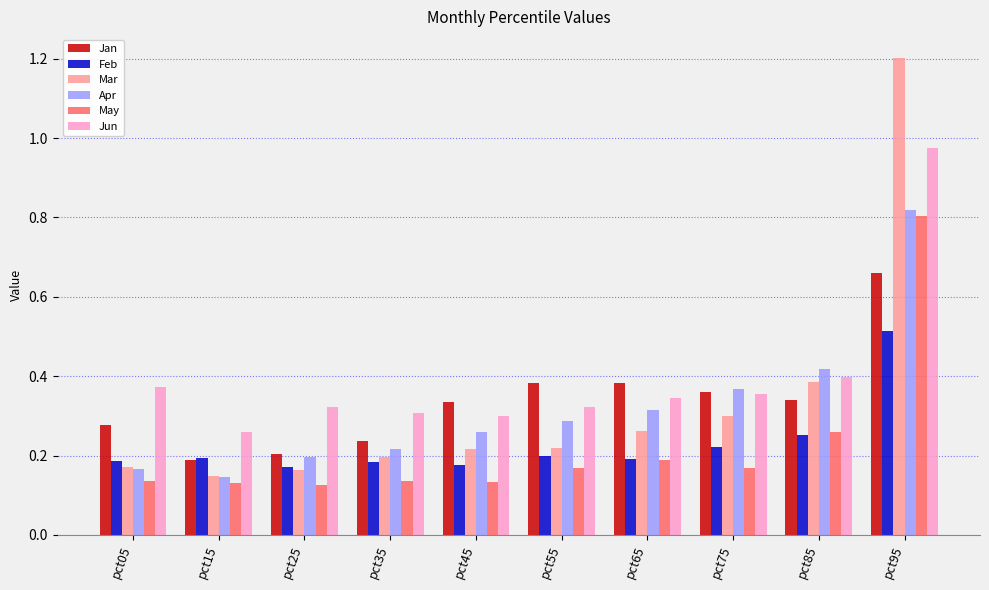

What is the sum of all Apr values?

3.2